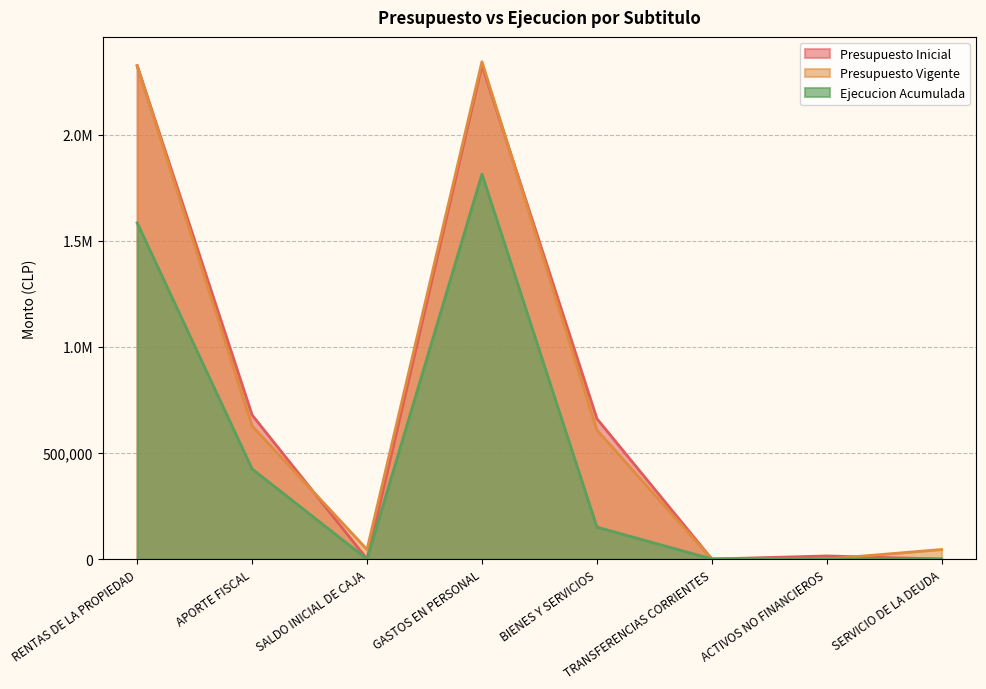

At which category does Presupuesto Vigente reach its first local peak?

GASTOS EN PERSONAL